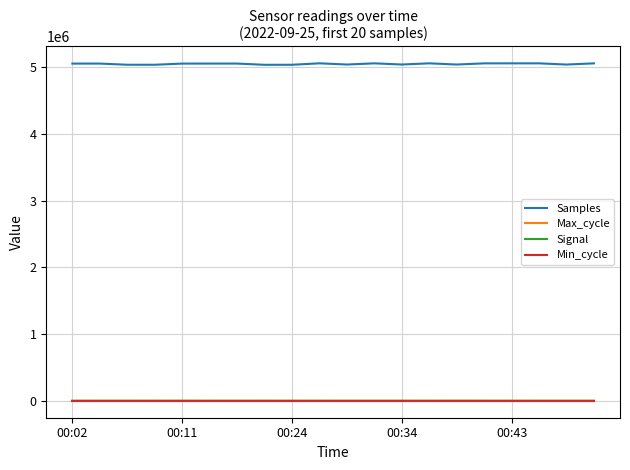

How many distinct data groups are displayed?

4